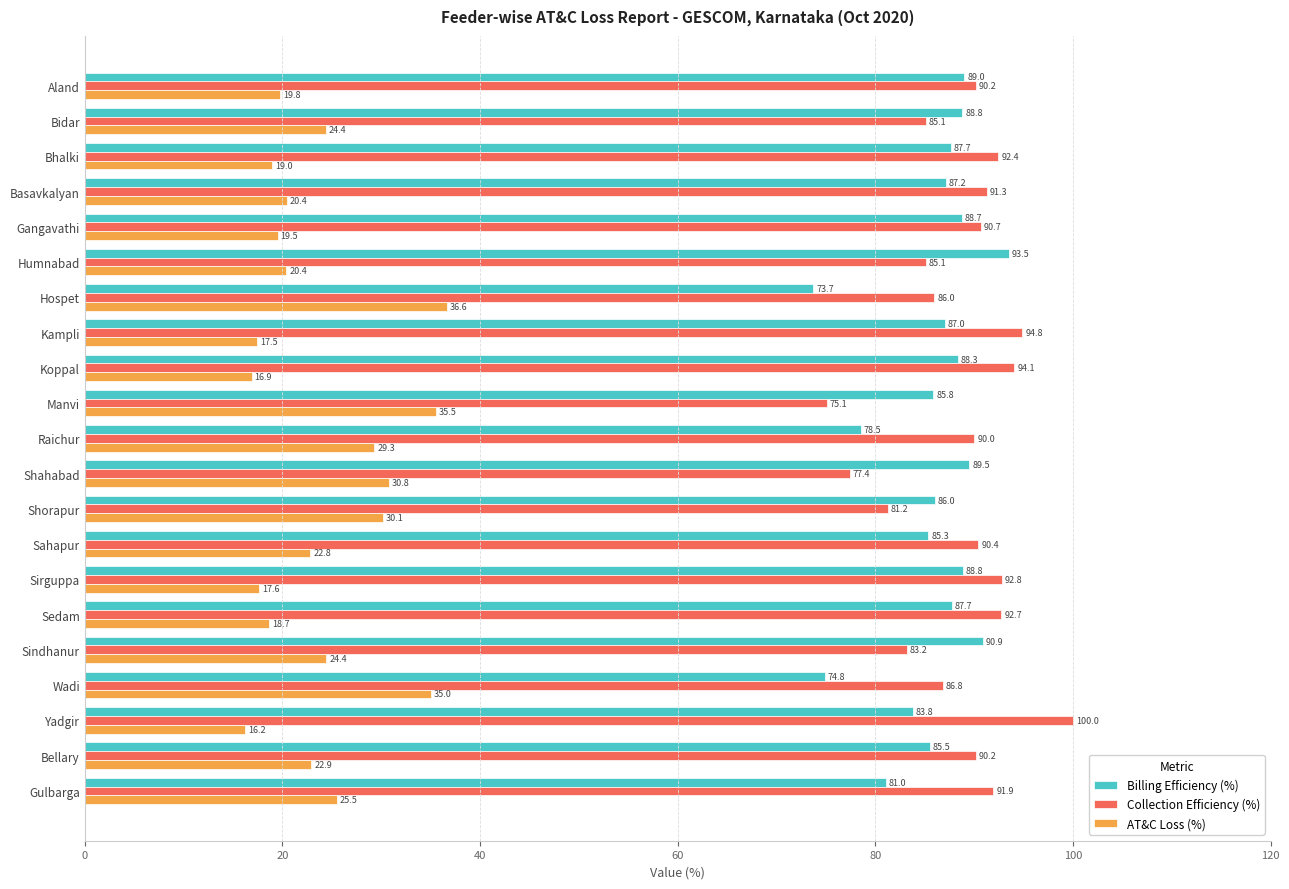

At Aland, list the series in order from largest to smallest.

Collection Efficiency (%), Billing Efficiency (%), AT&C Loss (%)